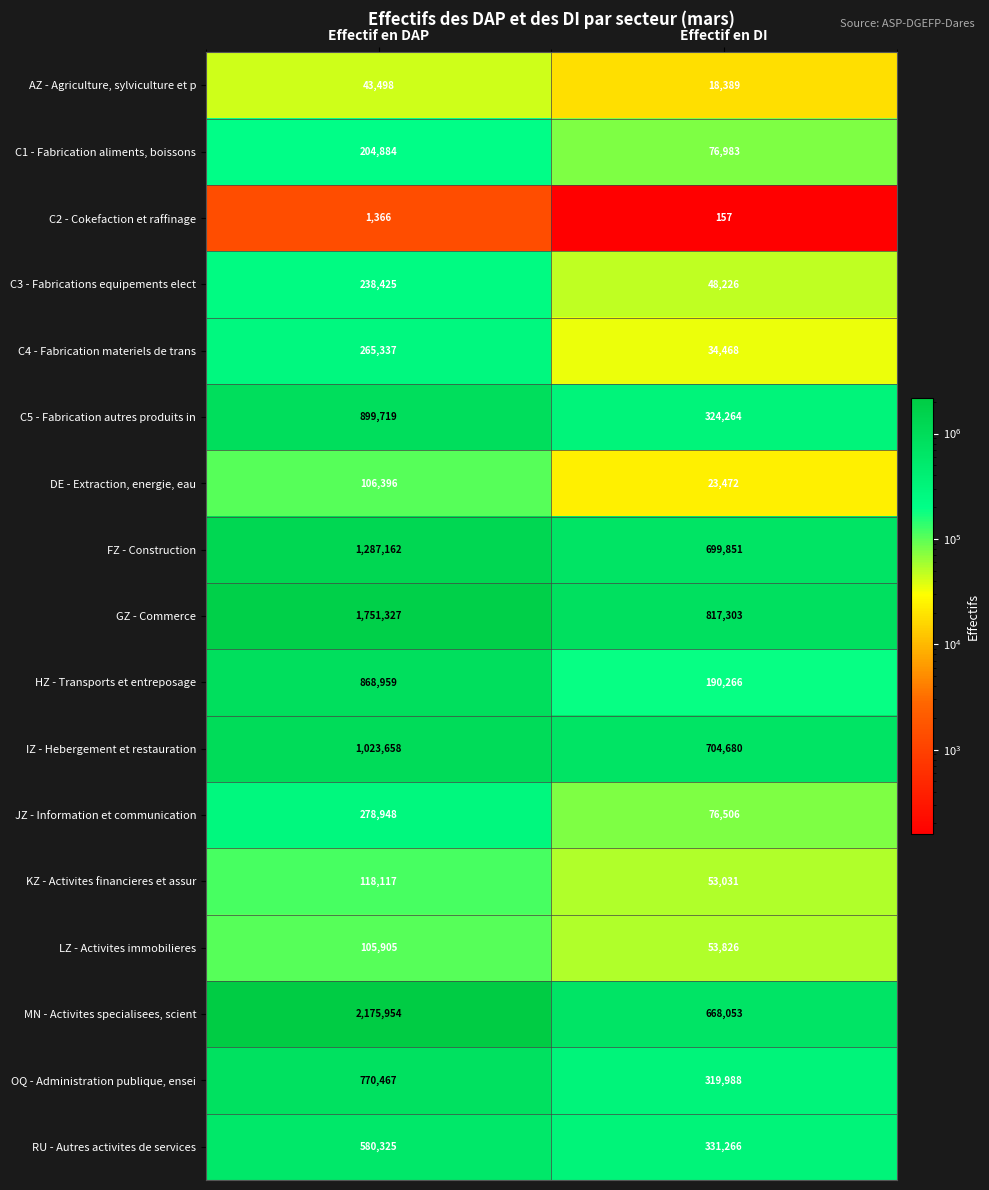

The value of RU - Autres activites de services at Effectif en DI is 74970. True or false?

False